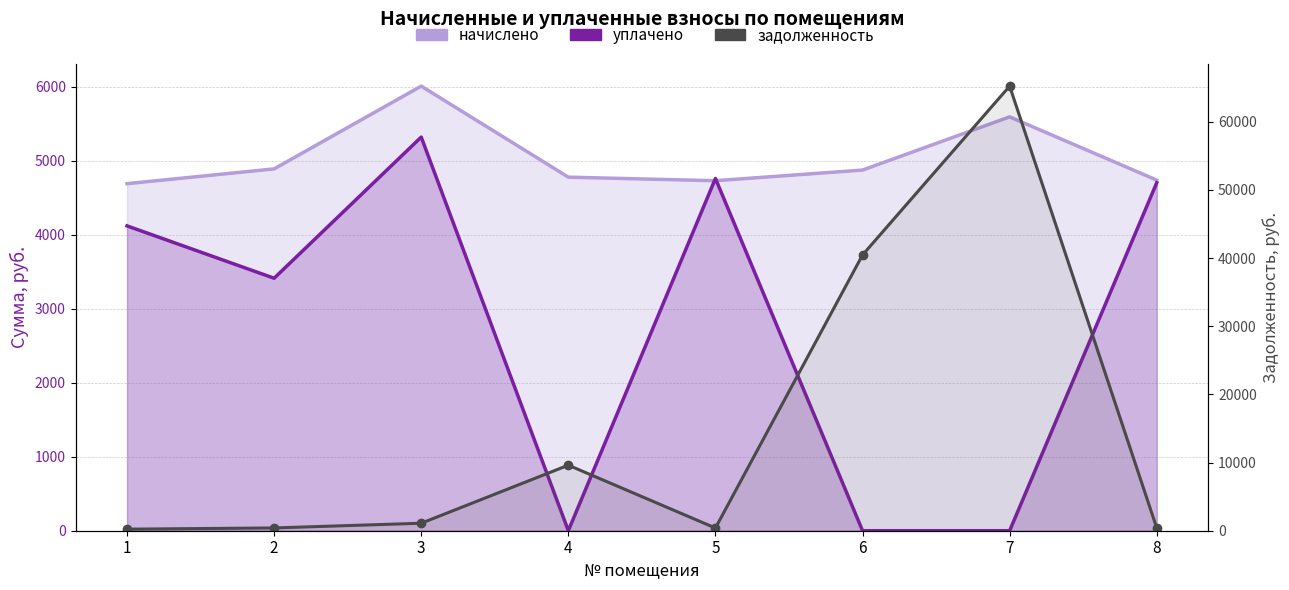

What is the spread (max minus min) of values at 6?

40447.4